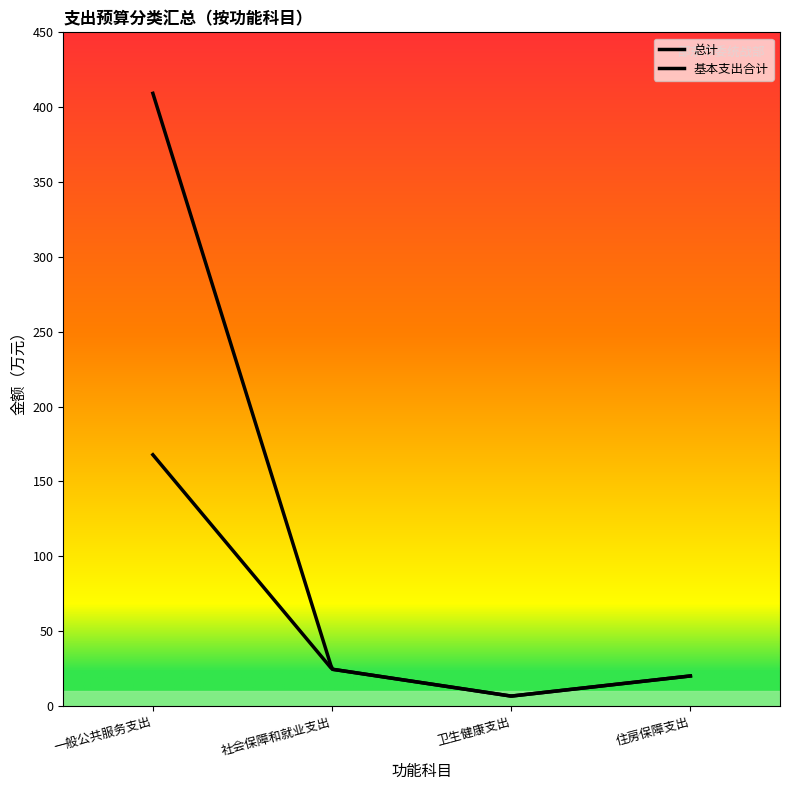

Where is 基本支出合计 nearest to the value 87?

社会保障和就业支出